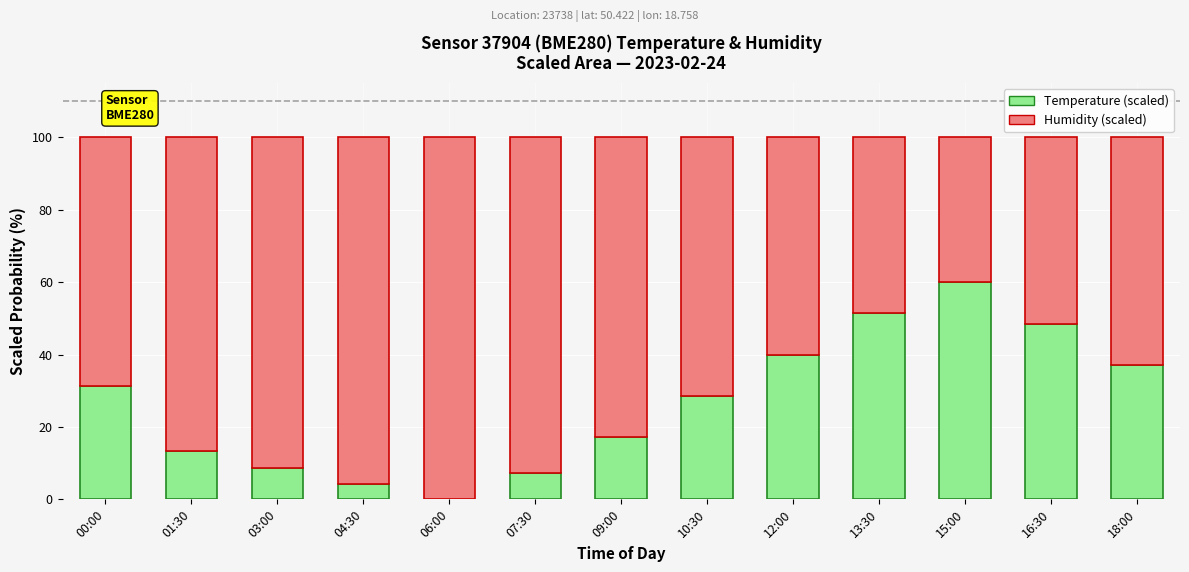

What is the total value across all series at 16:30?

100.0